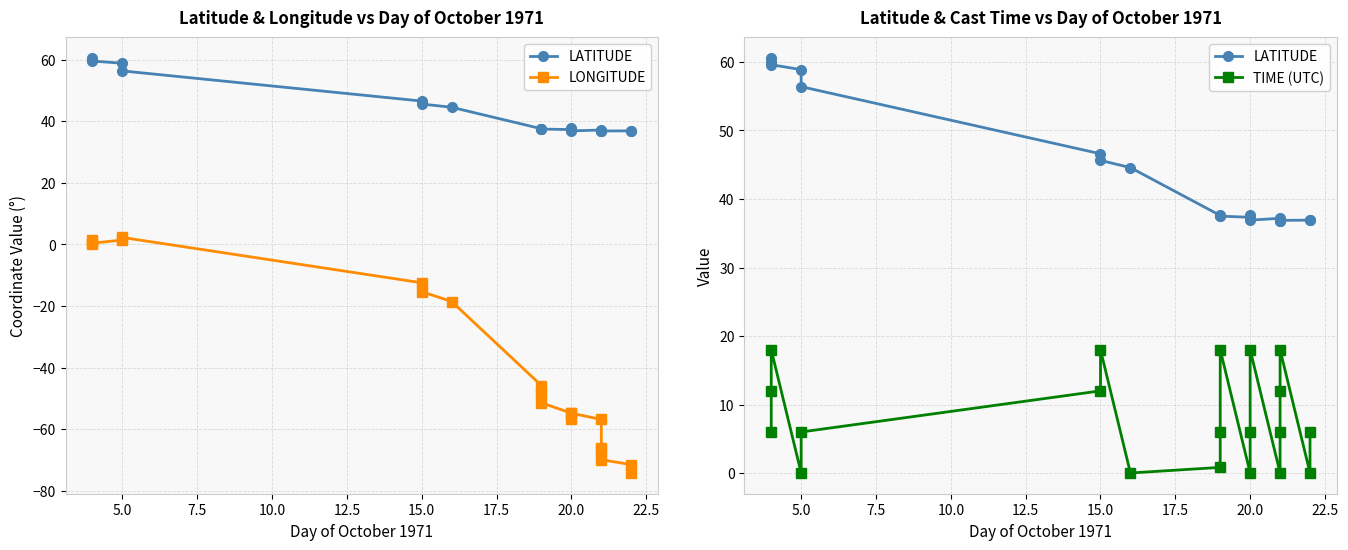

Where is the first local maximum for LONGITUDE?

5.0